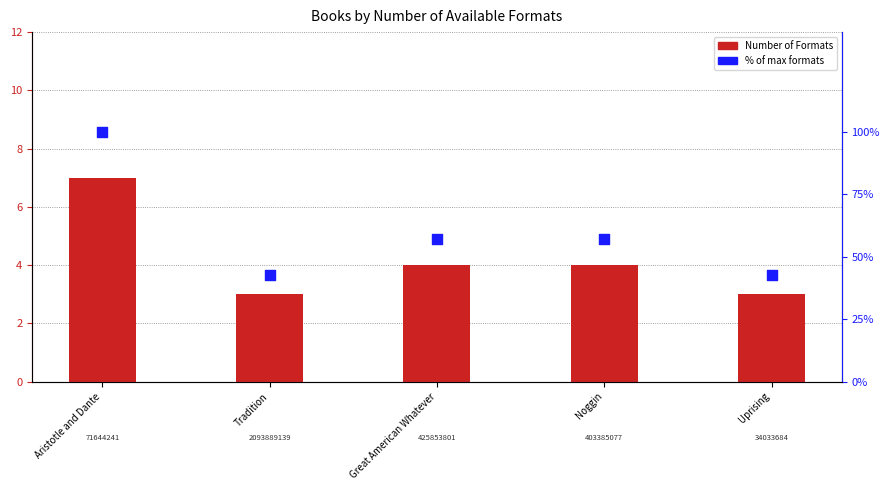

What are all the series names shown in the legend?

Number of Formats, % of max formats